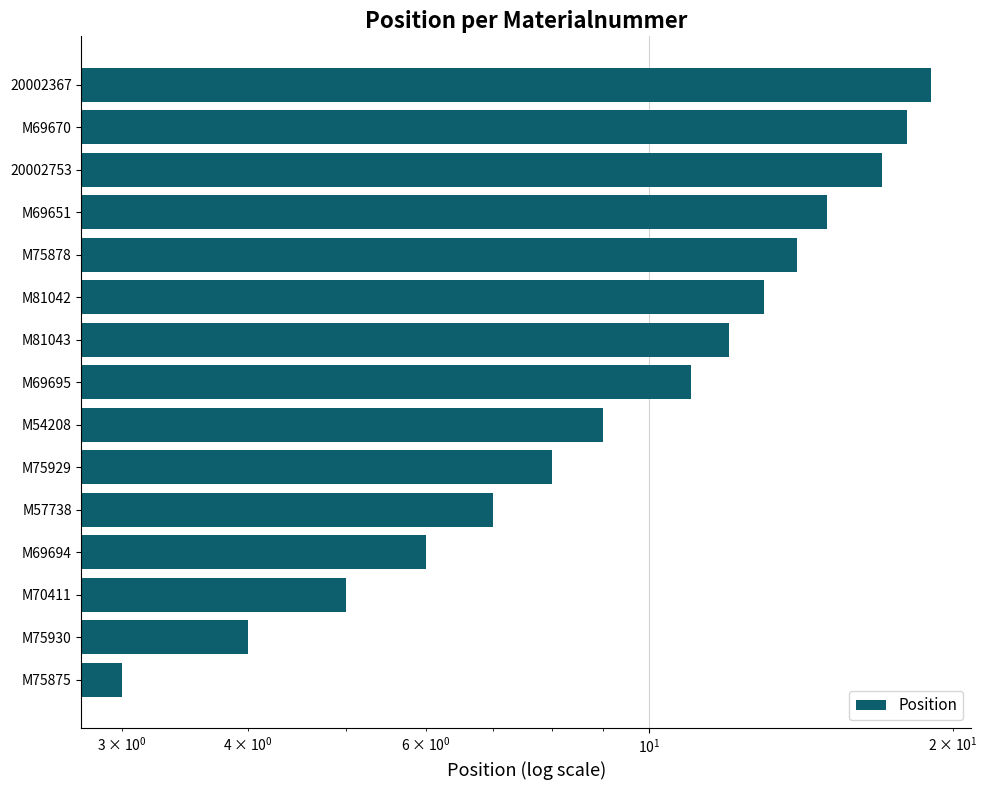

Are the bars grouped side by side (vs. stacked)?

No